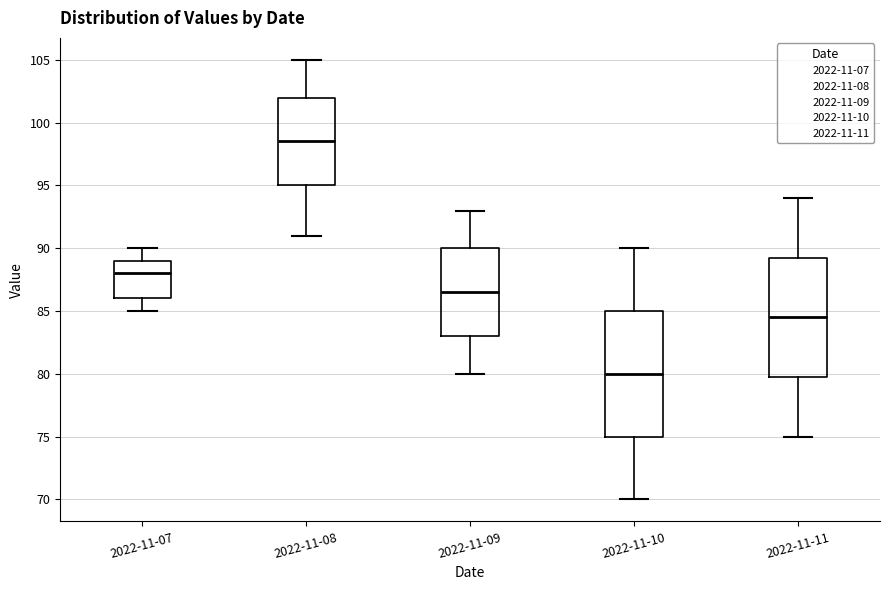

Which box is the tallest, from its lower edge to its upper edge?

2022-11-10